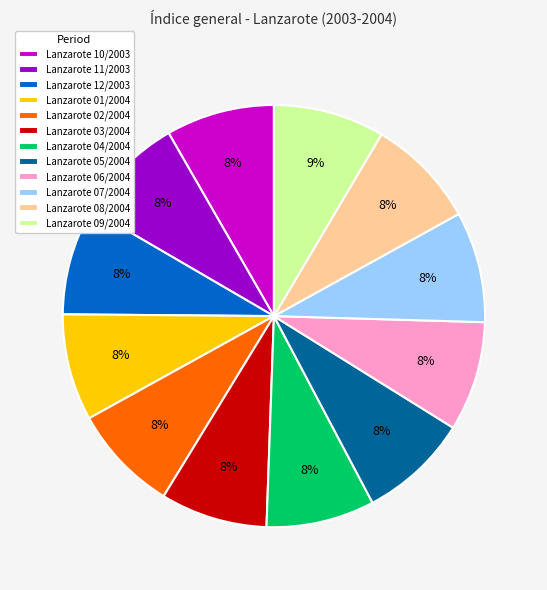

The Lanzarote 11/2003 slice represents 8% of the pie. True or false?

True